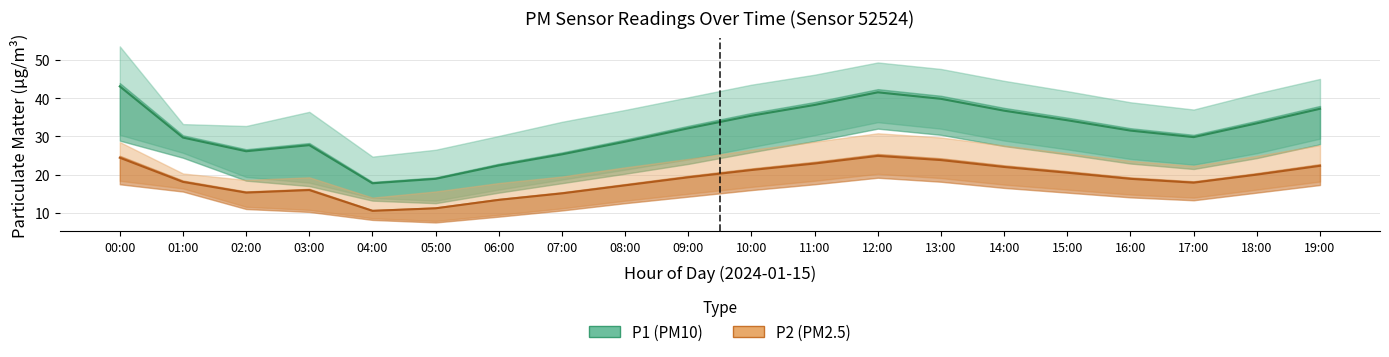

Reading right to left, what are all the values shown in this chart?

P1: 19:00=37.2	18:00=33.4	17:00=29.8	16:00=31.5	15:00=34.2	14:00=36.7	13:00=39.8	12:00=41.5	11:00=38.2	10:00=35.4	09:00=32.1	08:00=28.6	07:00=25.3	06:00=22.4	05:00=18.9	04:00=17.7	03:00=27.7	02:00=26.1	01:00=29.7	00:00=43.0
P1_upper: 19:00=45.0	18:00=41.2	17:00=37.0	16:00=38.9	15:00=41.8	14:00=44.5	13:00=47.6	12:00=49.3	11:00=46.1	10:00=43.5	09:00=40.2	08:00=36.9	07:00=33.8	06:00=30.1	05:00=26.5	04:00=24.7	03:00=36.4	02:00=32.7	01:00=33.2	00:00=53.5
P1_lower: 19:00=29.4	18:00=25.6	17:00=22.6	16:00=24.1	15:00=26.6	14:00=28.9	13:00=32.0	12:00=33.7	11:00=30.3	10:00=27.2	09:00=24.0	08:00=21.3	07:00=18.7	06:00=16.1	05:00=13.2	04:00=13.9	03:00=17.9	02:00=19.4	01:00=25.7	00:00=30.4
P2: 19:00=22.3	18:00=20.0	17:00=17.9	16:00=18.9	15:00=20.5	14:00=22.0	13:00=23.8	12:00=24.9	11:00=22.9	10:00=21.2	09:00=19.3	08:00=17.2	07:00=15.1	06:00=13.4	05:00=11.2	04:00=10.5	03:00=16.0	02:00=15.3	01:00=18.1	00:00=24.4
P2_upper: 19:00=27.7	18:00=24.9	17:00=22.3	16:00=23.6	15:00=25.6	14:00=27.6	13:00=29.7	12:00=30.8	11:00=28.6	10:00=26.5	09:00=24.1	08:00=21.9	07:00=19.5	06:00=17.8	05:00=15.6	04:00=14.0	03:00=19.3	02:00=18.6	01:00=20.3	00:00=28.5
P2_lower: 19:00=18.2	18:00=16.1	17:00=14.0	16:00=14.8	15:00=16.1	14:00=17.4	13:00=19.1	12:00=20.2	11:00=18.4	10:00=16.8	09:00=15.0	08:00=13.2	07:00=11.2	06:00=9.5	05:00=7.9	04:00=8.6	03:00=10.8	02:00=11.6	01:00=16.4	00:00=18.4